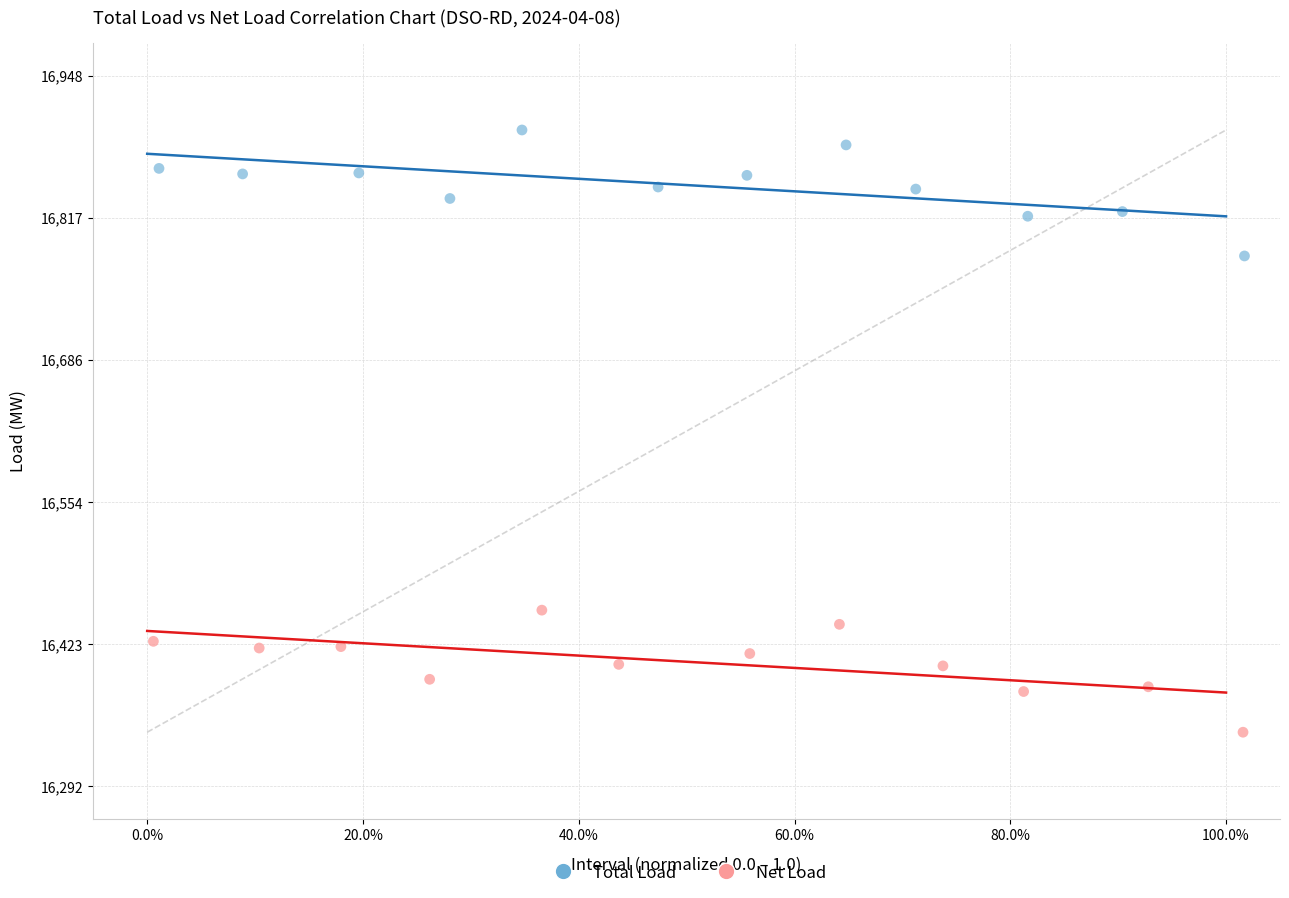

Which series has the largest Y range (max minus min)?

Total Load